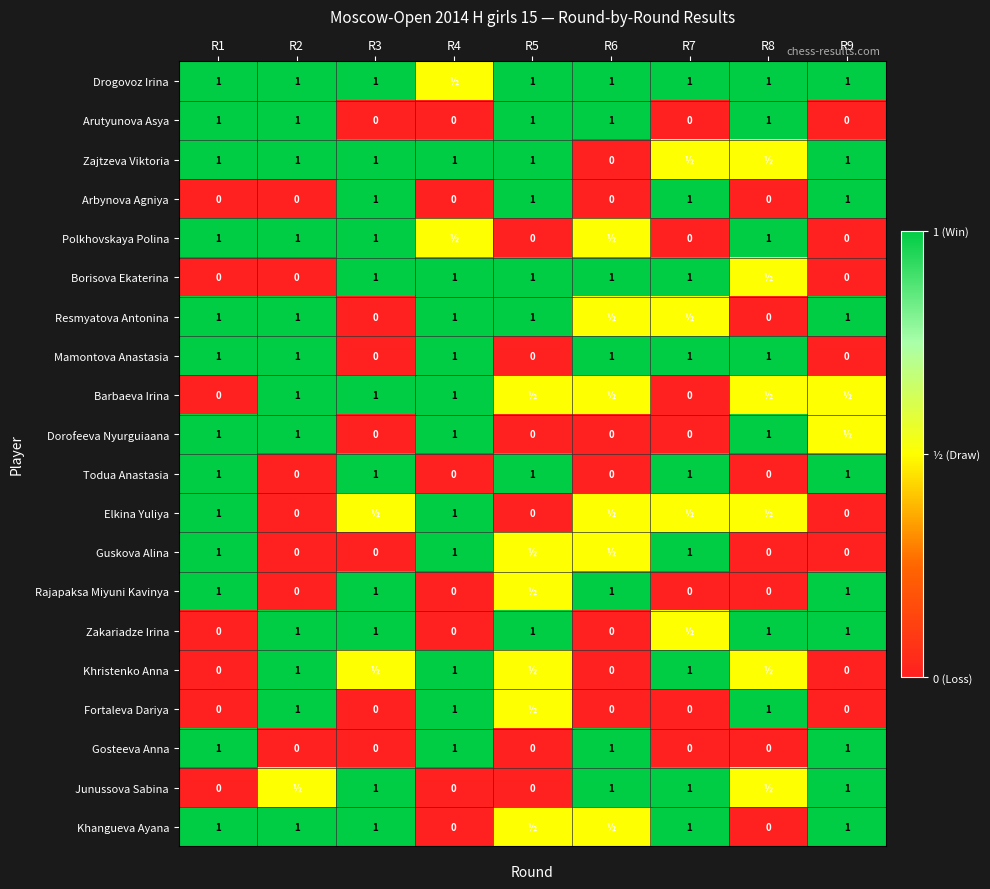

The value of Todua Anastasia at R1 is 1.0. True or false?

True